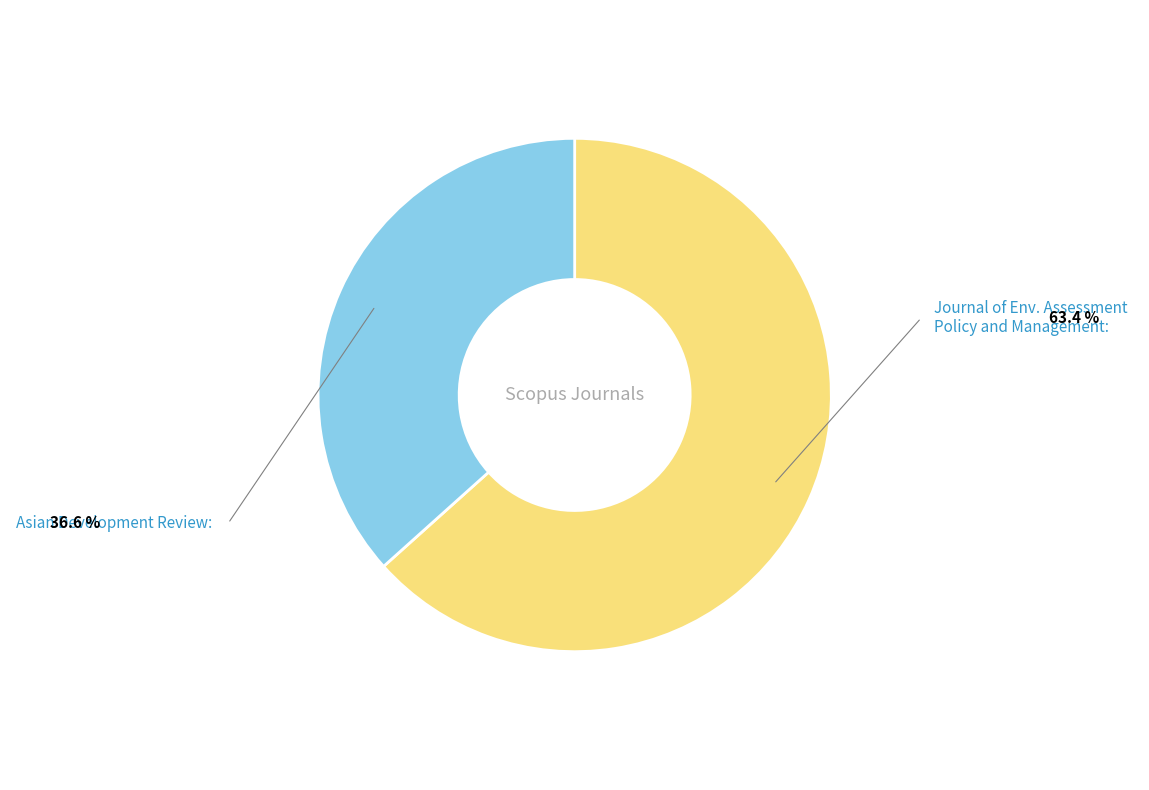

Is there a majority slice in this chart?

Yes